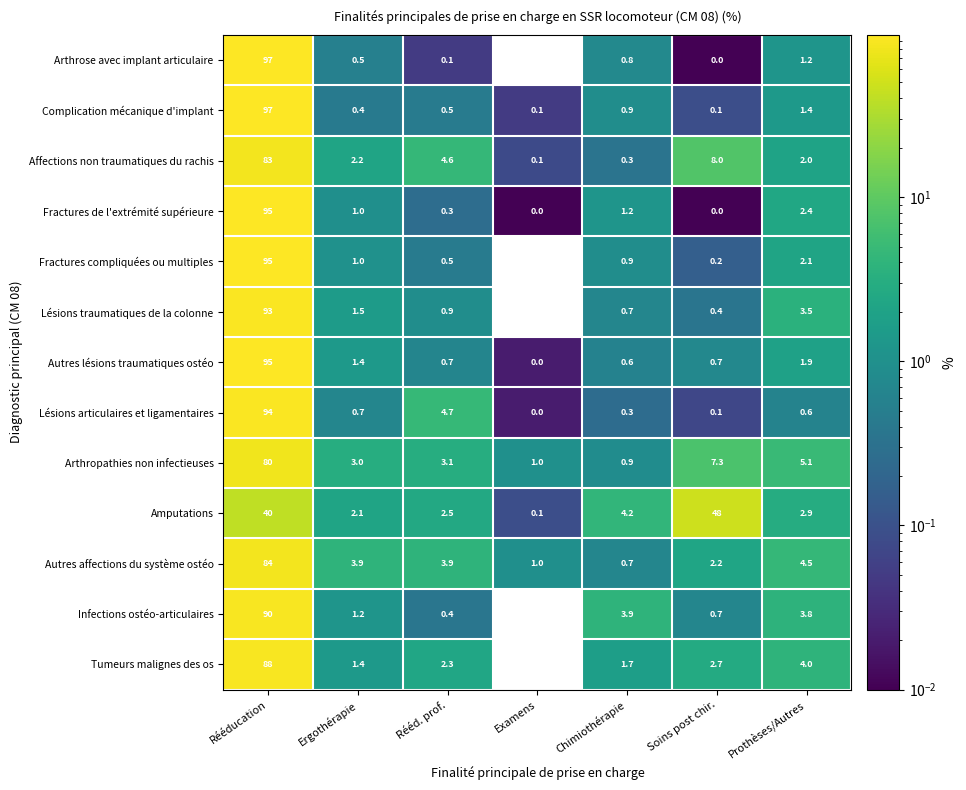

The Autres lésions traumatiques ostéo series shows 1.4 at Ergothérapie. True or false?

True